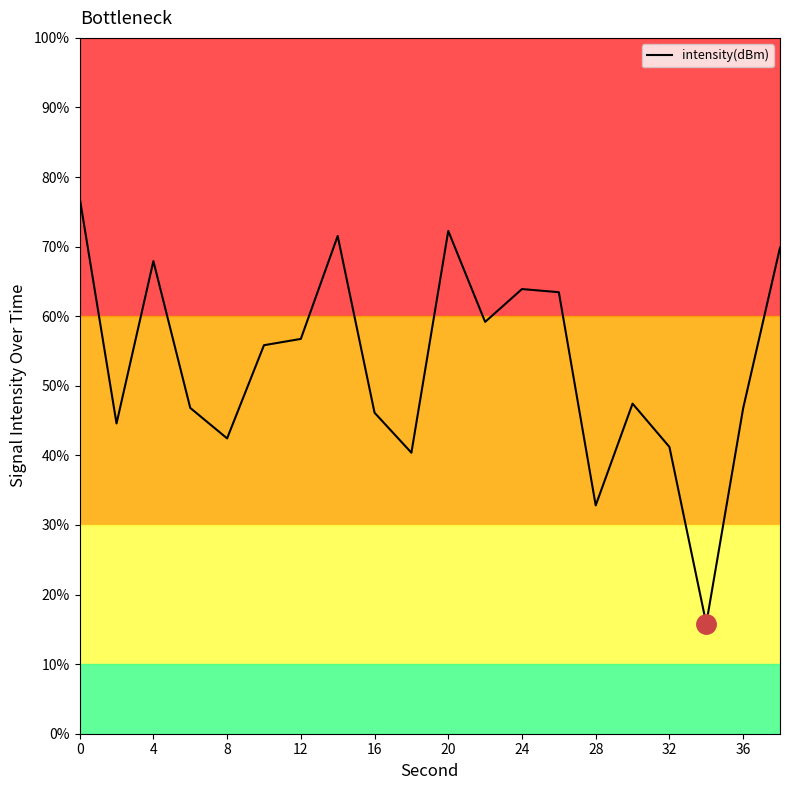

What is the minimum value shown in the chart?

15.8